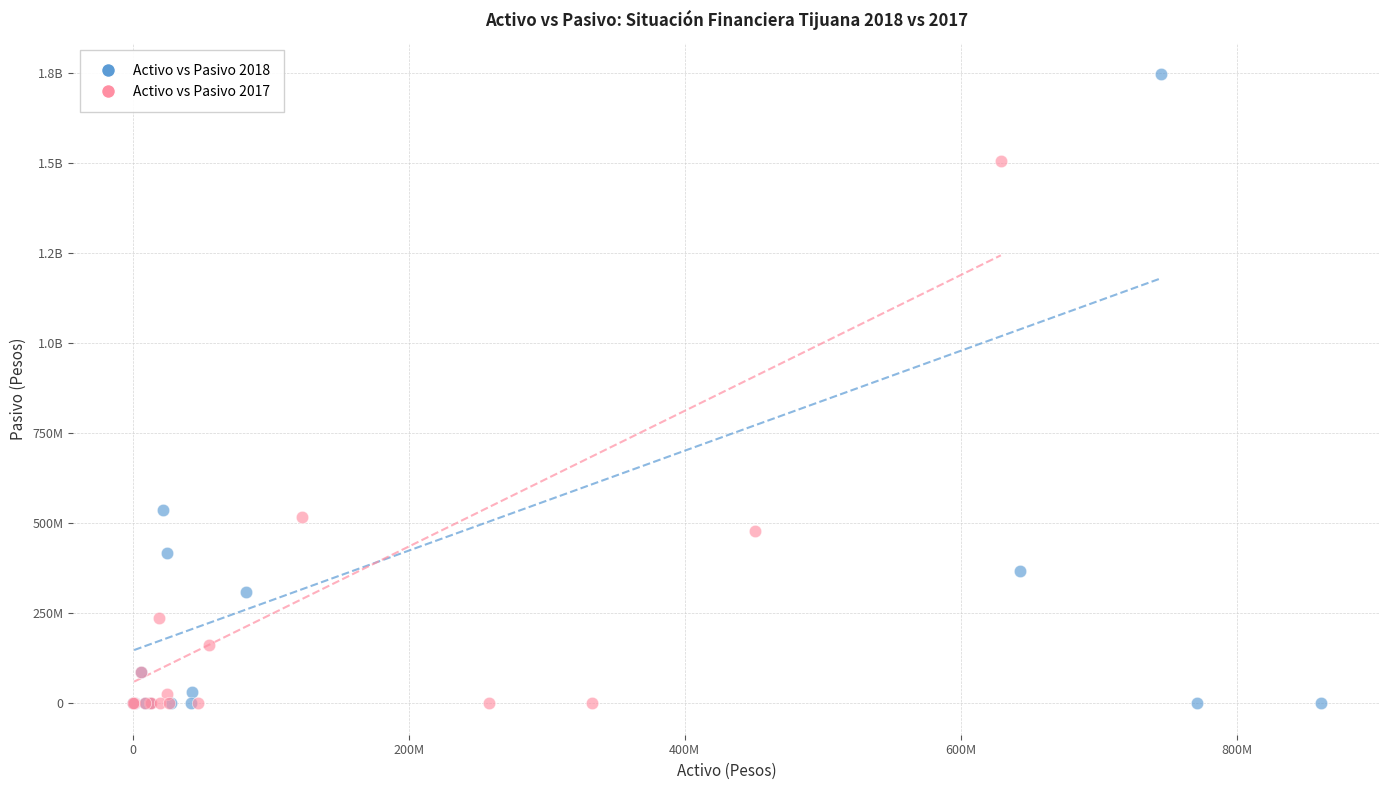

What are all the series names shown in the legend?

Activo vs Pasivo 2018, Activo vs Pasivo 2017